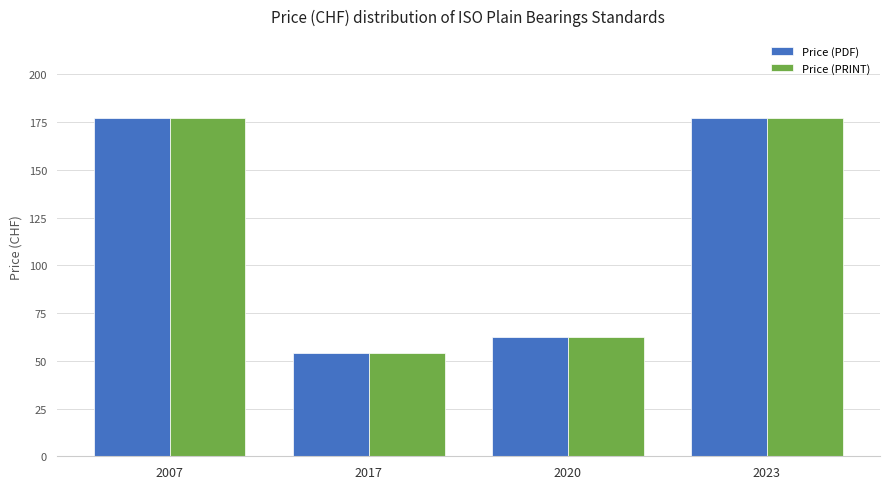

Which category has the lowest value across all series?

2017